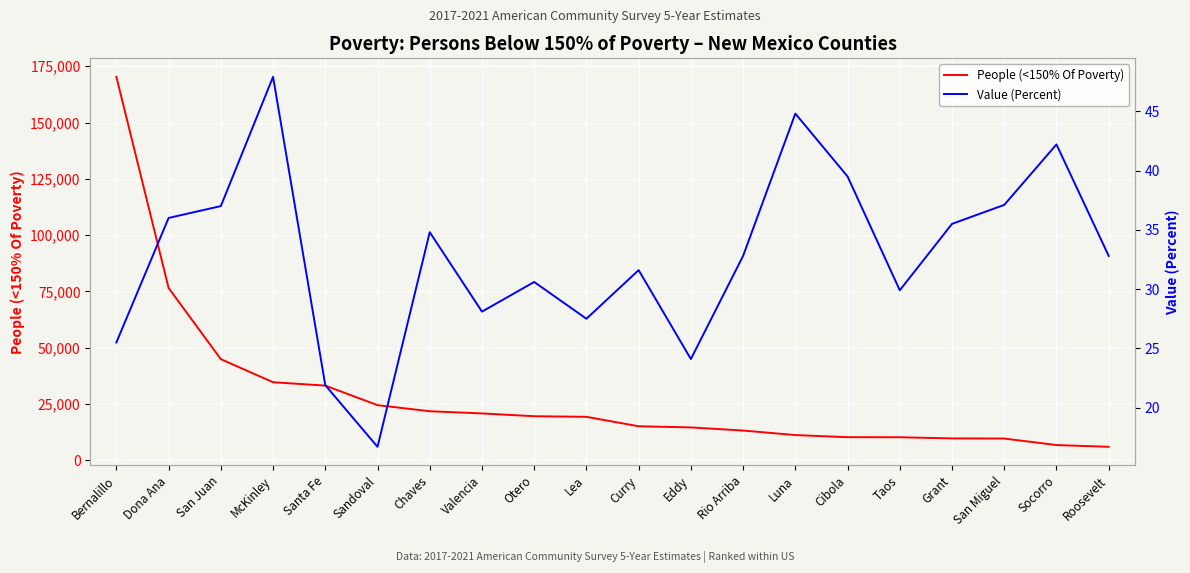

Reading left to right, list all the values displayed in this chart.

People (<150% Of Poverty): Bernalillo=170311.0	Dona Ana=76498.0	San Juan=44885.0	McKinley=34634.0	Santa Fe=33137.0	Sandoval=24449.0	Chaves=21746.0	Valencia=20776.0	Otero=19532.0	Lea=19264.0	Curry=15070.0	Eddy=14562.0	Rio Arriba=13175.0	Luna=11160.0	Cibola=10223.0	Taos=10191.0	Grant=9679.0	San Miguel=9618.0	Socorro=6723.0	Roosevelt=5946.0
Value (Percent): Bernalillo=25.5	Dona Ana=36.0	San Juan=37.0	McKinley=47.9	Santa Fe=21.9	Sandoval=16.7	Chaves=34.8	Valencia=28.1	Otero=30.6	Lea=27.5	Curry=31.6	Eddy=24.1	Rio Arriba=32.8	Luna=44.8	Cibola=39.5	Taos=29.9	Grant=35.5	San Miguel=37.1	Socorro=42.2	Roosevelt=32.8